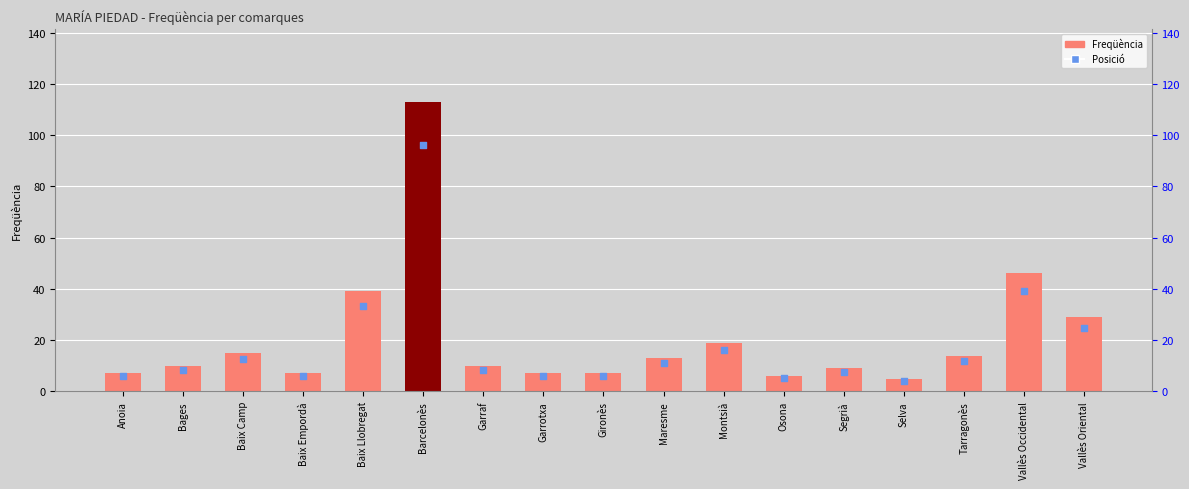

What are all the series names shown in the legend?

Freqüència, Posició